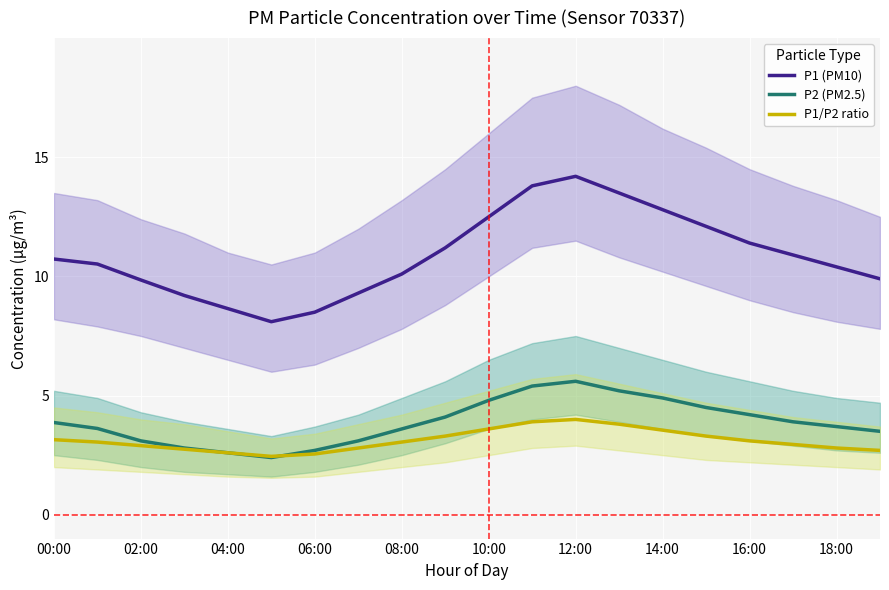

True or false: P1/P2 ratio and P1 (PM10) cross at least once.

False